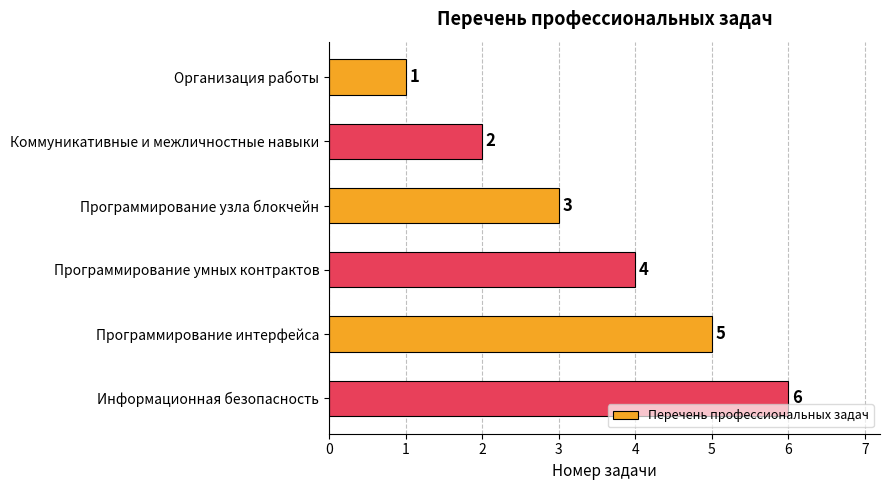

Are the bars horizontal?

Yes